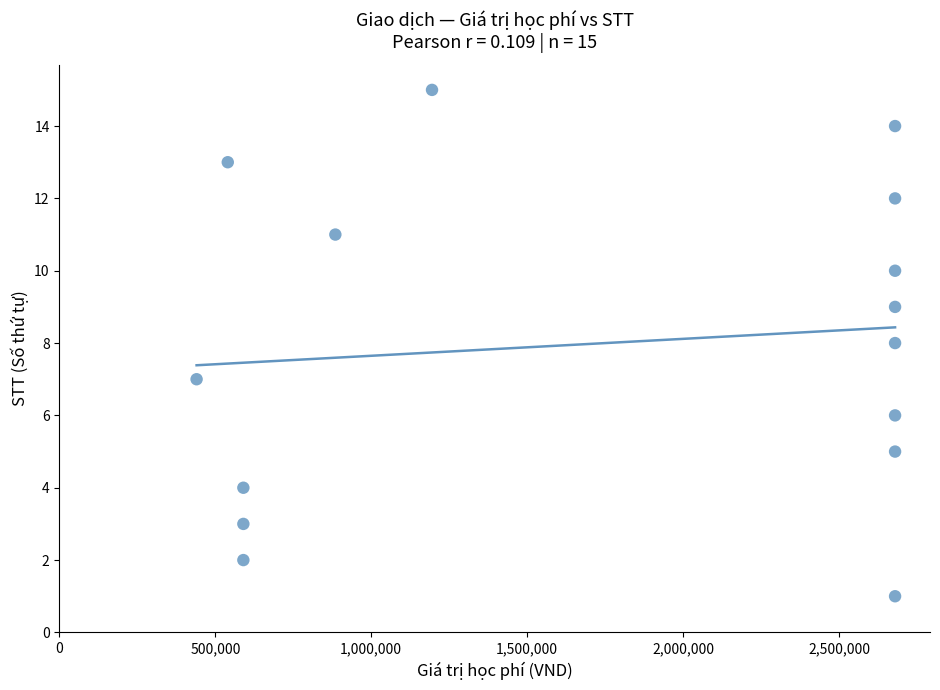

What is the range of Y values (max minus min)?

14